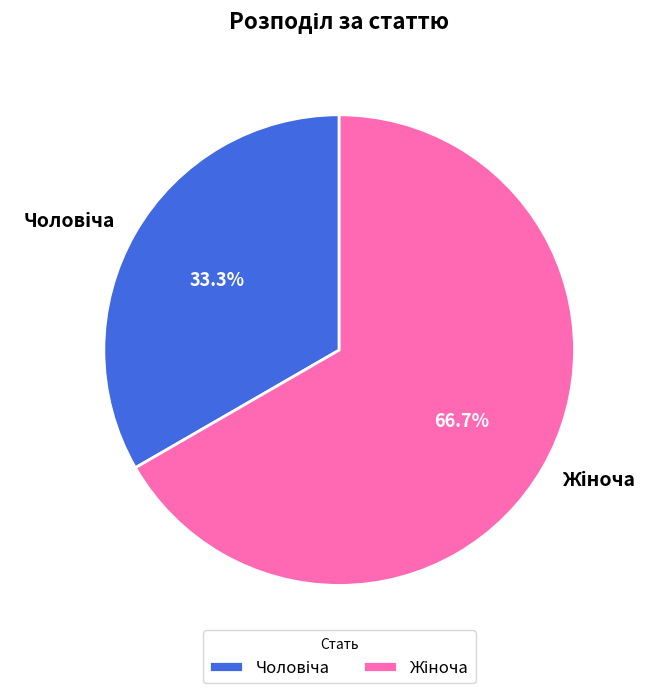

How many segments does this pie chart have?

2